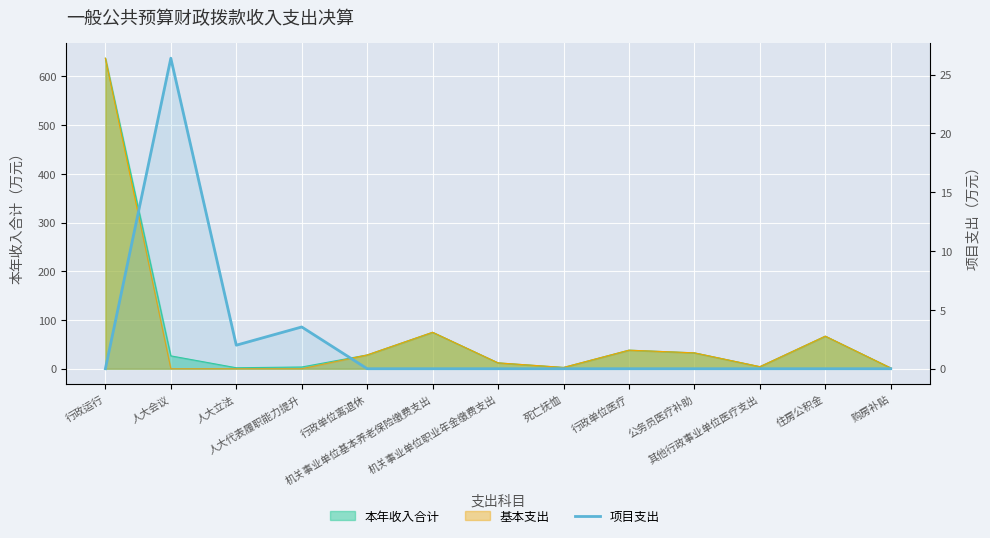

How many values are above zero?

3